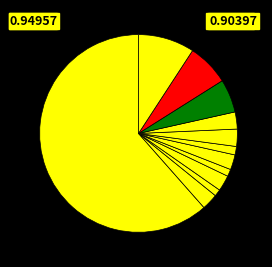

Count the number of slices in the pie.

12